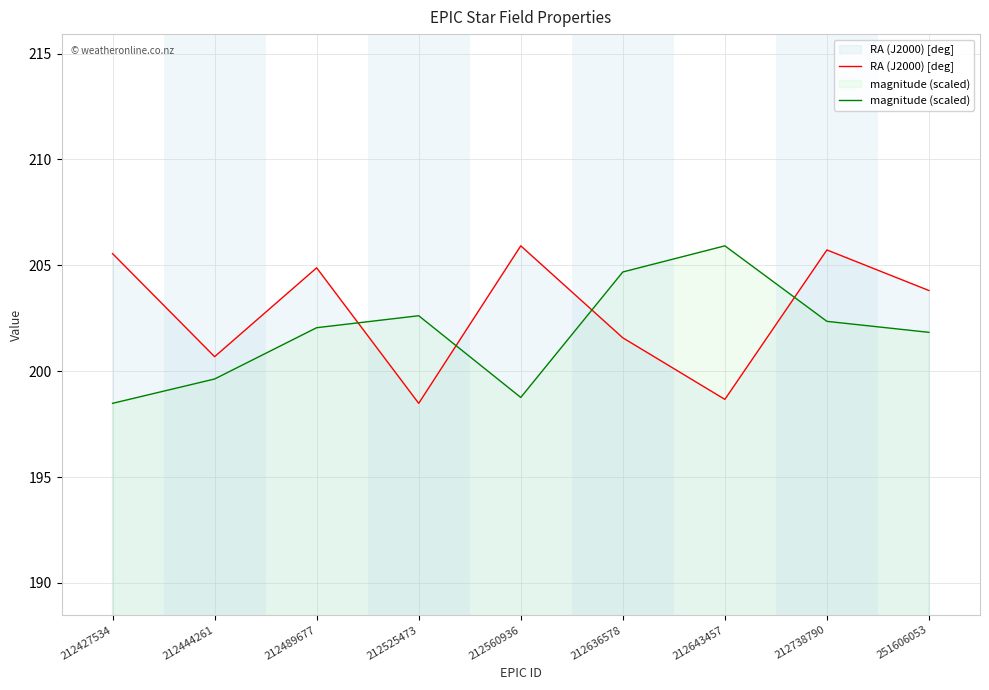

What is the difference between the highest and lowest values at 212738790?

3.4